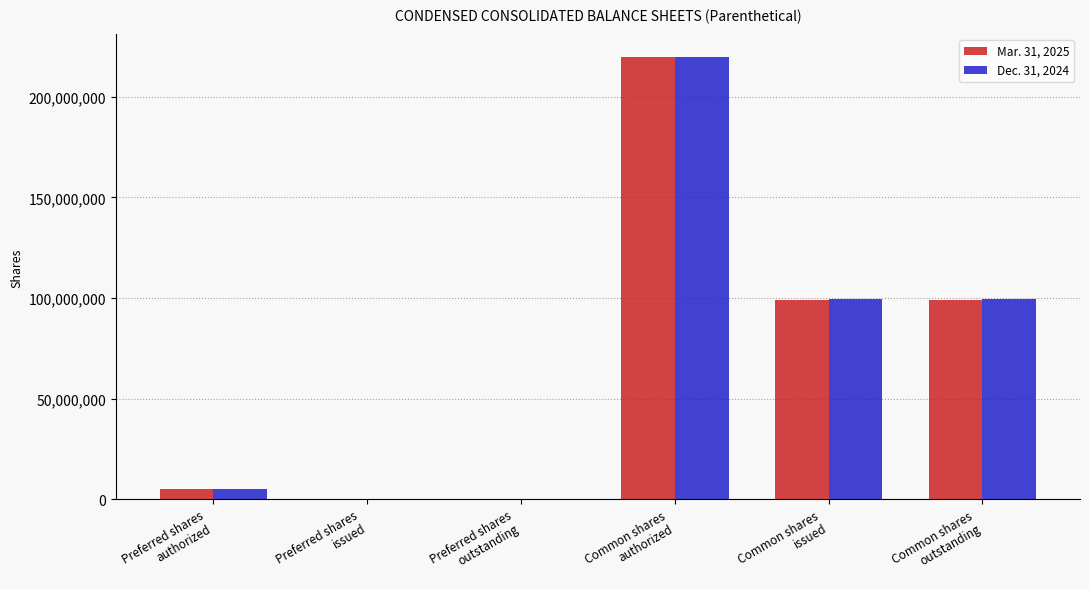

At which category is the sum across all series the highest?

Common shares
authorized